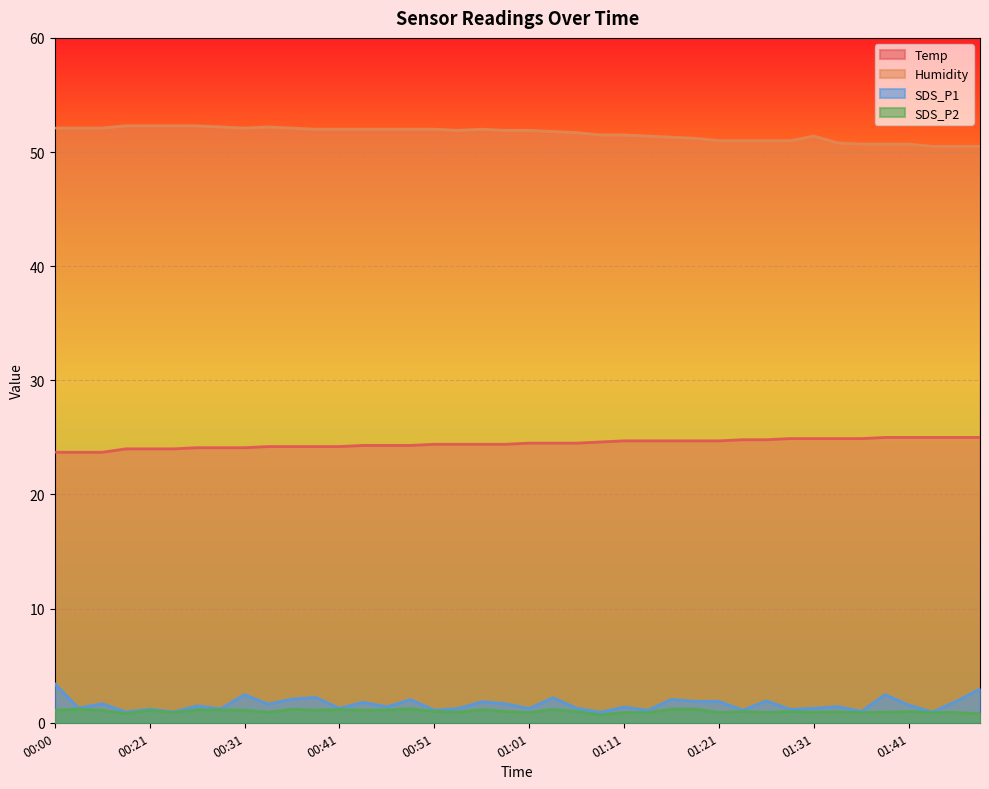

Reading left to right, transcribe all the data shown in this chart.

Temp: 00:00=23.7	00:03=23.7	00:05=23.7	00:18=24.0	00:21=24.0	00:23=24.0	00:26=24.1	00:28=24.1	00:31=24.1	00:33=24.2	00:36=24.2	00:38=24.2	00:41=24.2	00:43=24.3	00:46=24.3	00:48=24.3	00:51=24.4	00:53=24.4	00:56=24.4	00:59=24.4	01:01=24.5	01:04=24.5	01:06=24.5	01:09=24.6	01:11=24.7	01:14=24.7	01:16=24.7	01:19=24.7	01:21=24.7	01:24=24.8	01:26=24.8	01:29=24.9	01:31=24.9	01:34=24.9	01:36=24.9	01:39=25.0	01:41=25.0	01:44=25.0	01:46=25.0	01:49=25.0
Humidity: 00:00=52.1	00:03=52.1	00:05=52.1	00:18=52.3	00:21=52.3	00:23=52.3	00:26=52.3	00:28=52.2	00:31=52.1	00:33=52.2	00:36=52.1	00:38=52.0	00:41=52.0	00:43=52.0	00:46=52.0	00:48=52.0	00:51=52.0	00:53=51.9	00:56=52.0	00:59=51.9	01:01=51.9	01:04=51.8	01:06=51.7	01:09=51.5	01:11=51.5	01:14=51.4	01:16=51.3	01:19=51.2	01:21=51.0	01:24=51.0	01:26=51.0	01:29=51.0	01:31=51.4	01:34=50.8	01:36=50.7	01:39=50.7	01:41=50.7	01:44=50.5	01:46=50.5	01:49=50.5
SDS_P1: 00:00=3.4	00:03=1.3	00:05=1.7	00:18=0.9	00:21=1.2	00:23=0.9	00:26=1.5	00:28=1.2	00:31=2.5	00:33=1.6	00:36=2.1	00:38=2.2	00:41=1.3	00:43=1.8	00:46=1.4	00:48=2.0	00:51=1.1	00:53=1.2	00:56=1.9	00:59=1.7	01:01=1.2	01:04=2.2	01:06=1.3	01:09=0.9	01:11=1.4	01:14=1.1	01:16=2.0	01:19=1.9	01:21=1.9	01:24=1.1	01:26=1.9	01:29=1.2	01:31=1.3	01:34=1.4	01:36=1.0	01:39=2.5	01:41=1.6	01:44=0.9	01:46=1.9	01:49=3.0
SDS_P2: 00:00=1.1	00:03=1.2	00:05=1.1	00:18=0.8	00:21=1.1	00:23=0.9	00:26=1.1	00:28=1.1	00:31=1.1	00:33=0.9	00:36=1.2	00:38=1.1	00:41=1.2	00:43=1.1	00:46=1.1	00:48=1.2	00:51=1.0	00:53=0.9	00:56=1.1	00:59=1.0	01:01=0.9	01:04=1.2	01:06=1.0	01:09=0.7	01:11=0.9	01:14=0.9	01:16=1.2	01:19=1.2	01:21=0.9	01:24=1.0	01:26=0.9	01:29=1.0	01:31=0.9	01:34=0.9	01:36=0.9	01:39=0.9	01:41=1.0	01:44=0.9	01:46=0.9	01:49=0.8